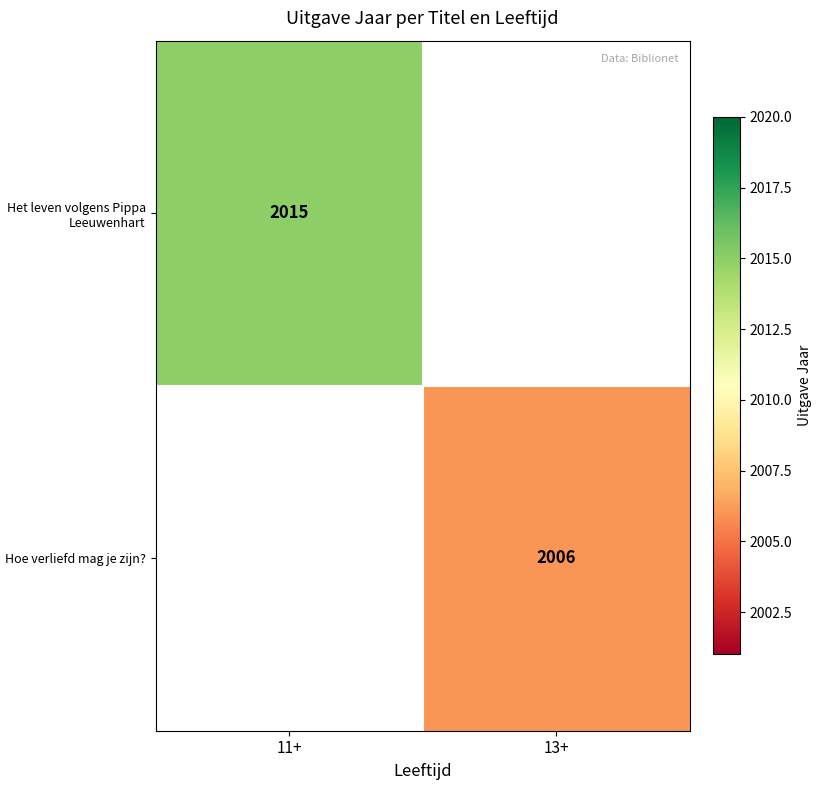

The Het leven volgens Pippa Leeuwenhart series shows 2015 at 11+. True or false?

True